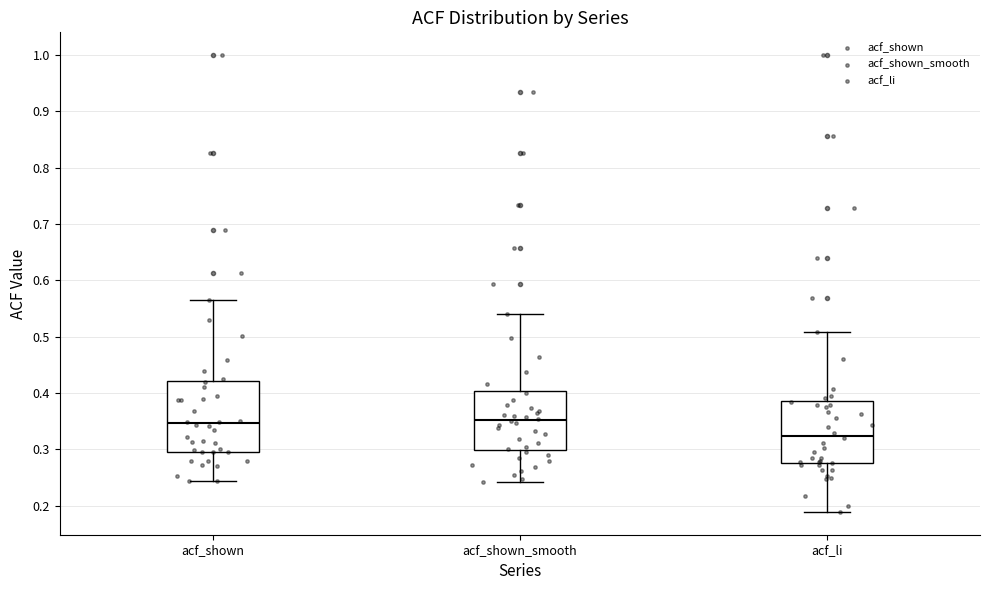

Reading left to right, transcribe this box plot: for each box, give where its median line is, the range the box spans, and where its two whiskers end, as read against the y-axis. The values are not printed on the chart, so give them approximately, as read against the axis.

acf_shown: median 0.35, box 0.30 to 0.42, whiskers 0.24 to 0.57
acf_shown_smooth: median 0.35, box 0.30 to 0.40, whiskers 0.24 to 0.54
acf_li: median 0.32, box 0.28 to 0.39, whiskers 0.19 to 0.51